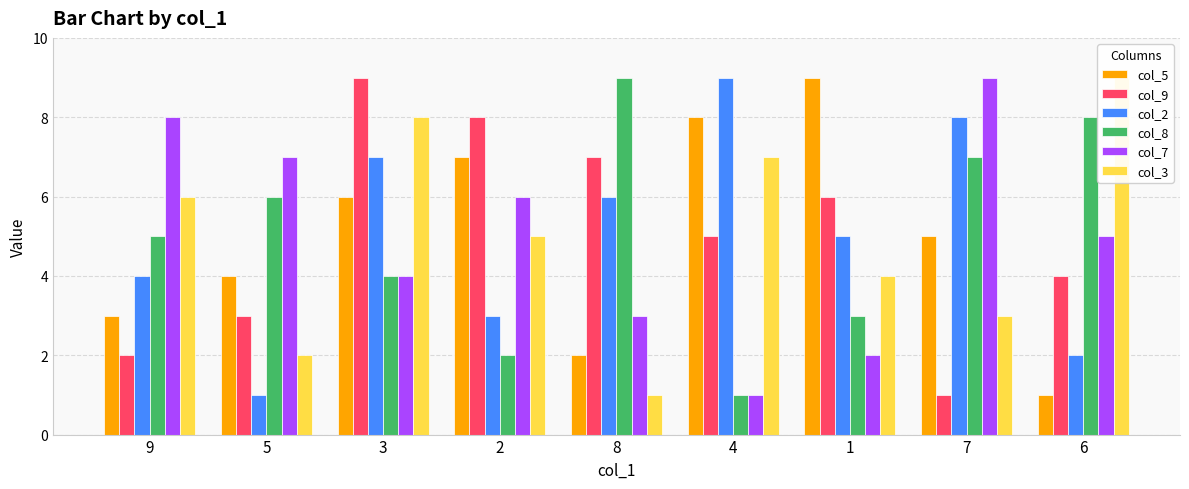

The value of col_3 at 4 is 7. True or false?

True